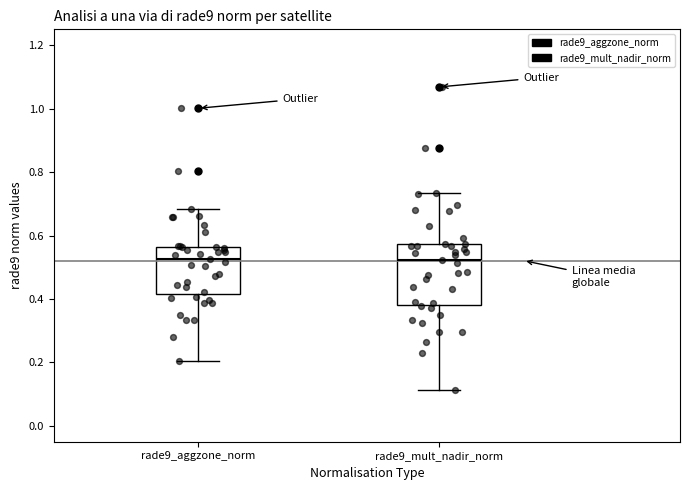

Reading left to right, read every box against the y-axis: the position of its median line, the range the box covers, and the ends of its whiskers. The values are not printed on the chart, so give them approximately, as read against the axis.

rade9_aggzone_norm: median 0.52, box 0.42 to 0.56, whiskers 0.20 to 0.68
rade9_mult_nadir_norm: median 0.52, box 0.38 to 0.58, whiskers 0.12 to 0.74